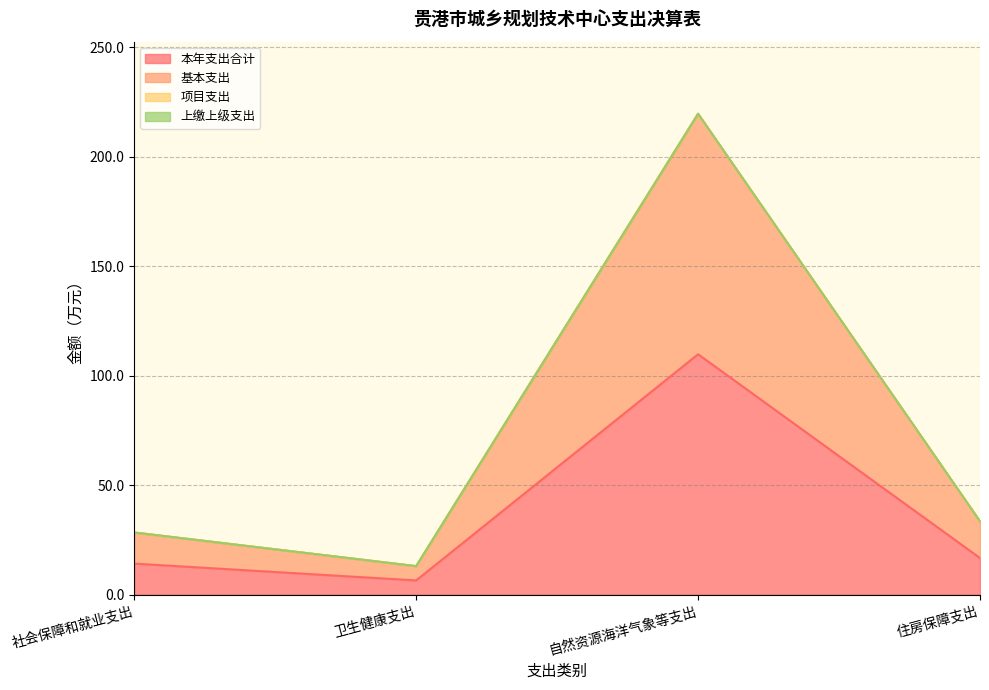

Which label corresponds to the largest value in the chart?

自然资源海洋气象等支出